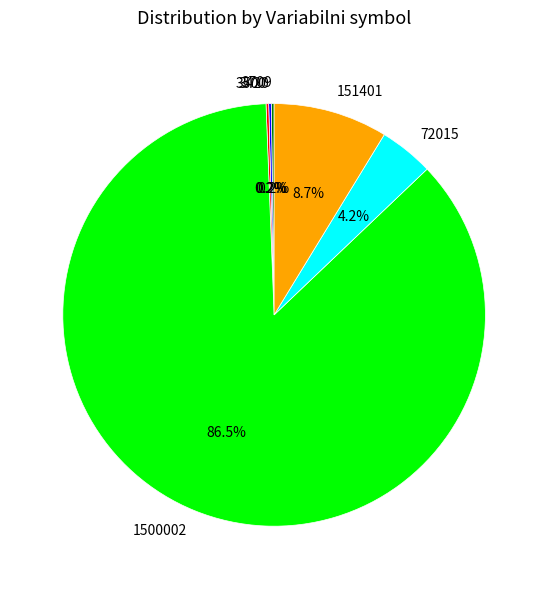

Between 1500002 and 72015, which is larger?

1500002